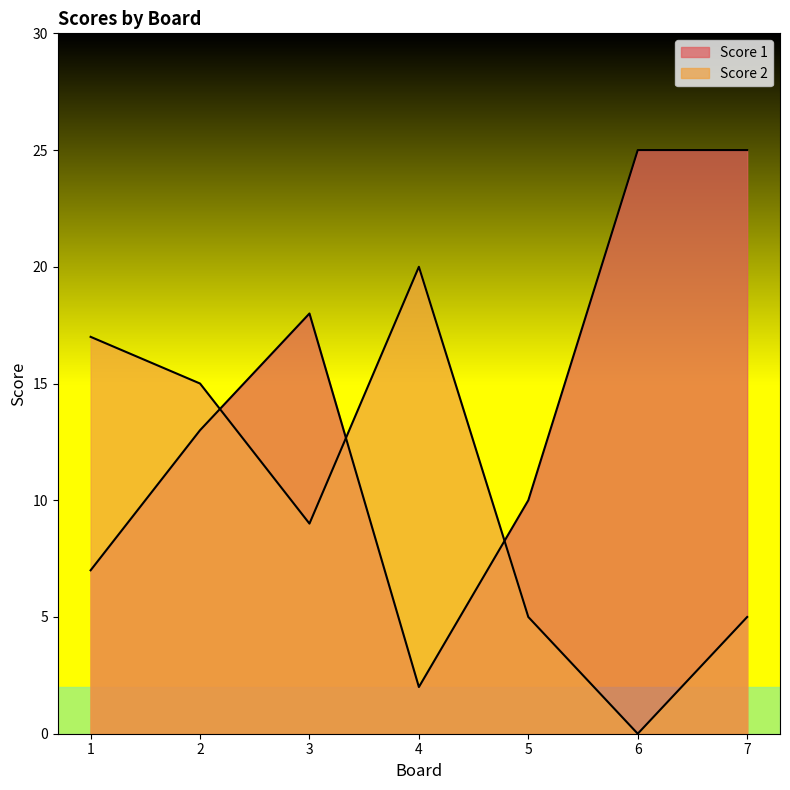

Reading left to right, list all the values displayed in this chart.

Score 1: 7	13	18	2	10	25	25
Score 2: 17	15	9	20	5	0	5